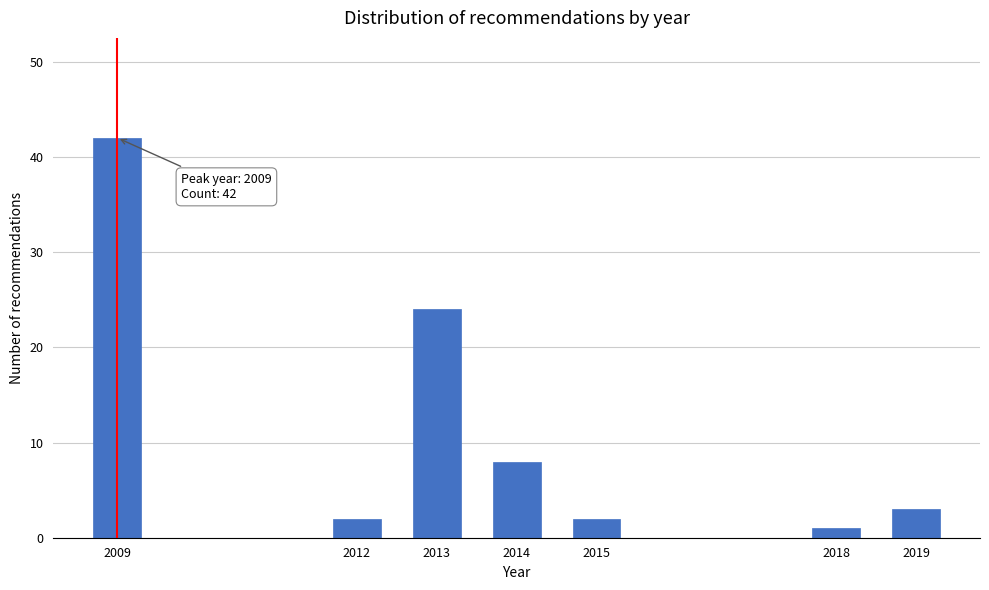

Reading right to left, what are all the values shown in this chart?

3	1	2	8	24	2	42